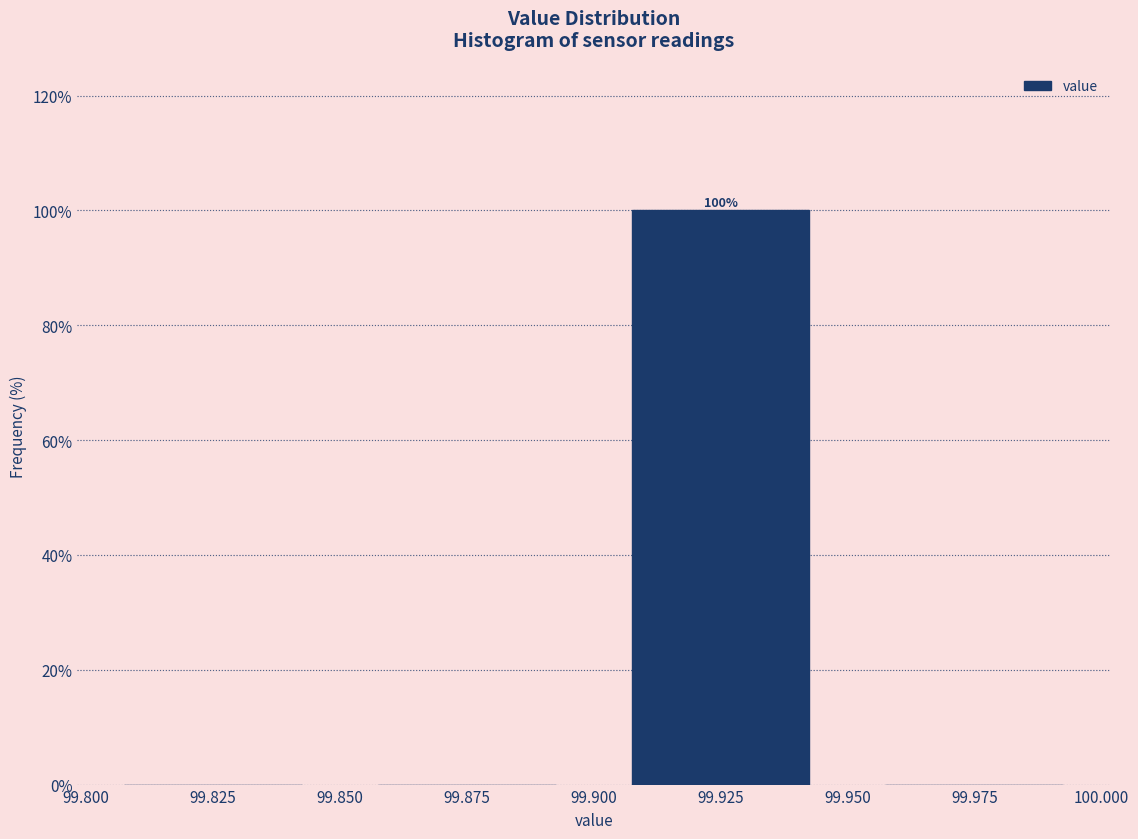

Over which range of the x-axis is the bar tallest?

99.900 to 99.950